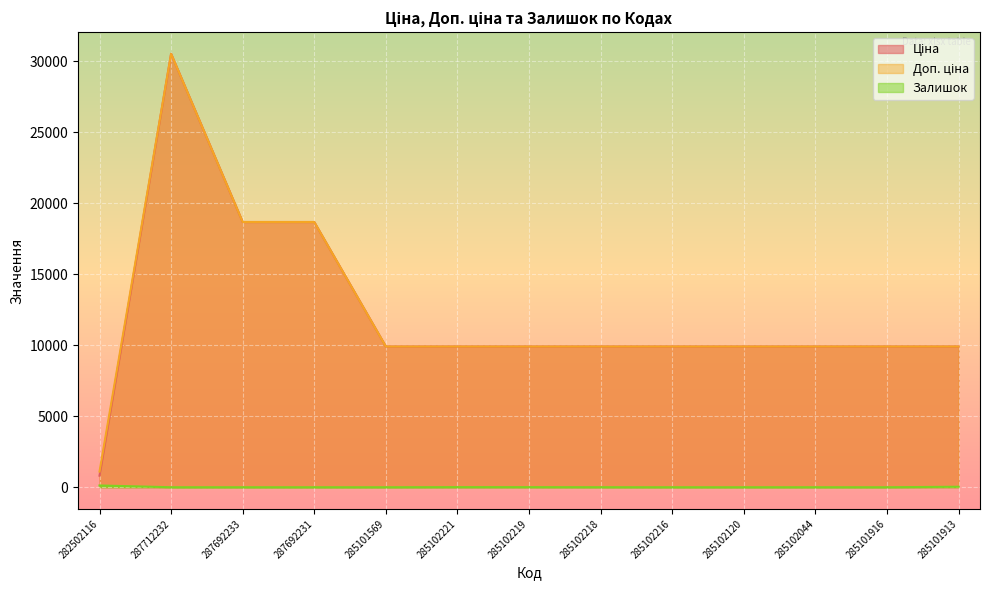

At which category is the sum across all series the highest?

287712232